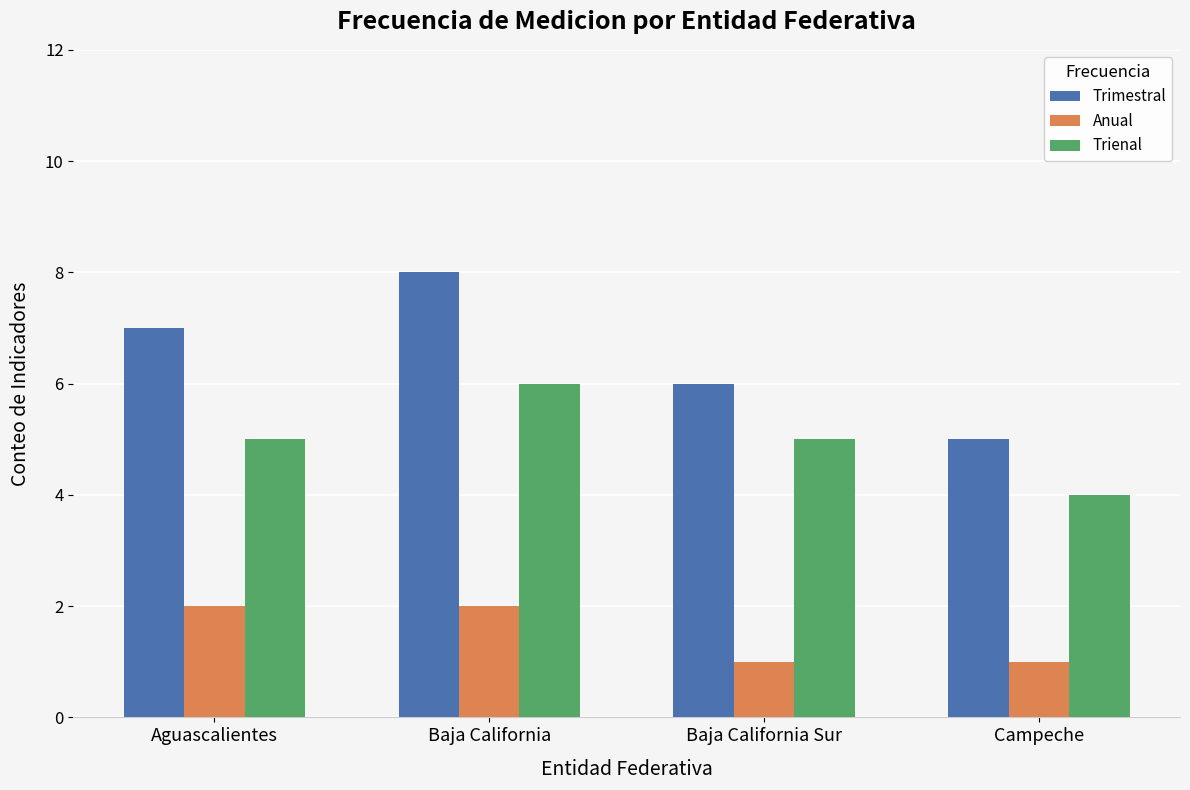

Which series changed the most between Baja California and Baja California Sur?

Trimestral